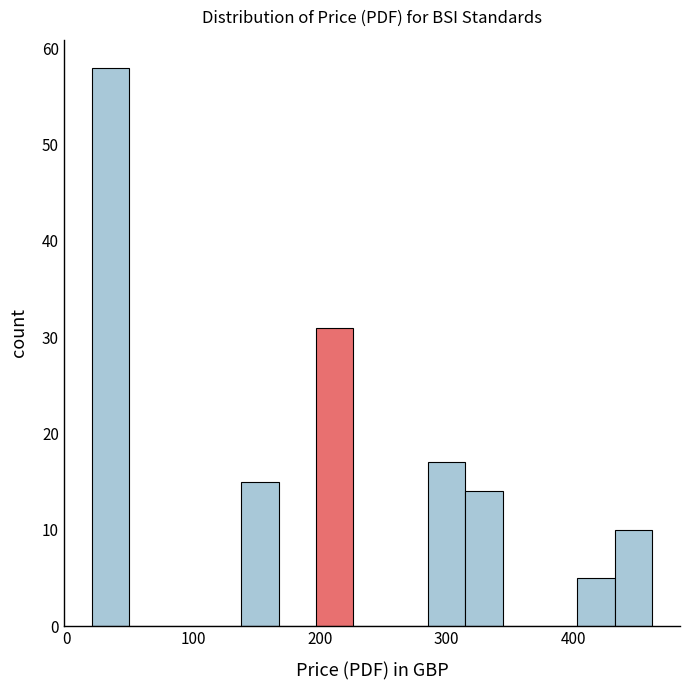

Read against the x-axis, roughly where is the centre of the tallest bar?

30